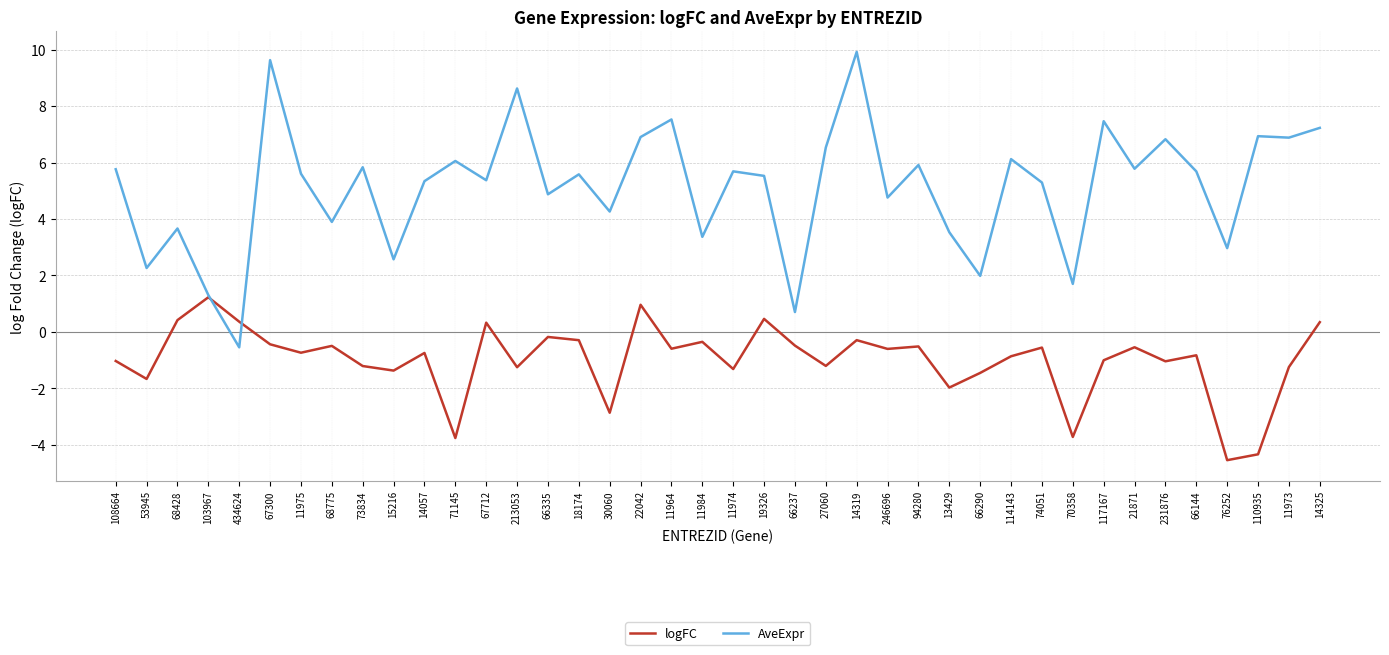

Which series has the largest range (max minus min)?

AveExpr